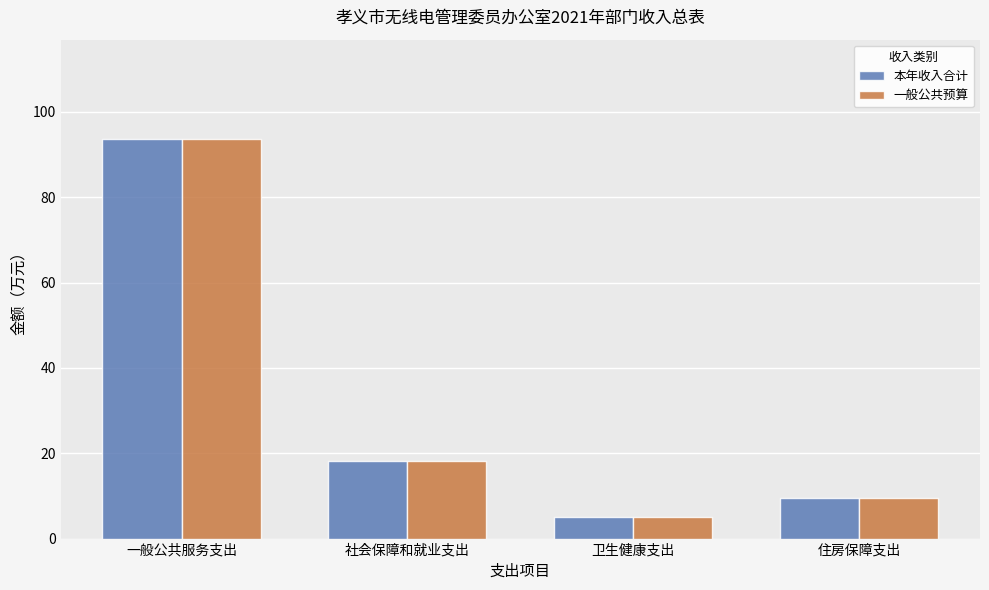

What is the difference between the maximum and minimum values in the 本年收入合计 series?

88.4